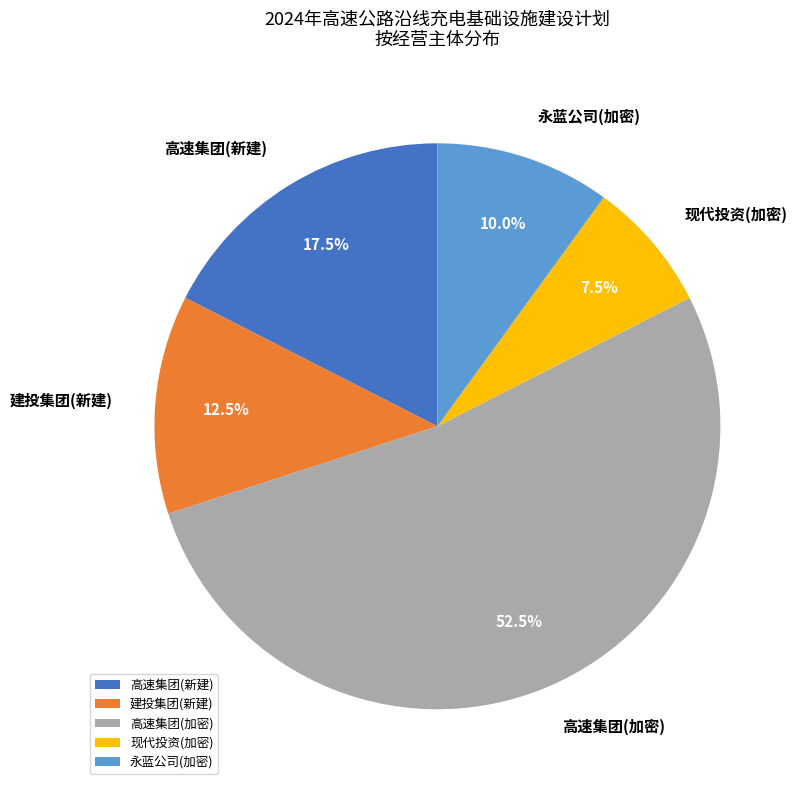

What percentage do 现代投资(加密) and 永蓝公司(加密) together represent?

17.5%